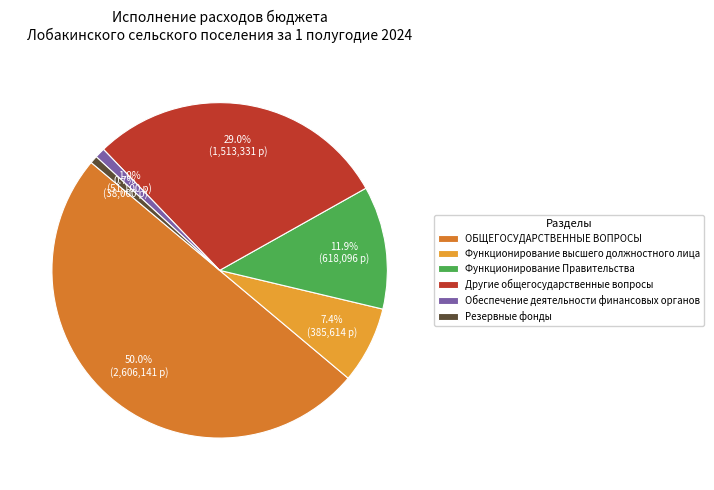

Between Резервные фонды and Функционирование Правительства, which is larger?

Функционирование Правительства